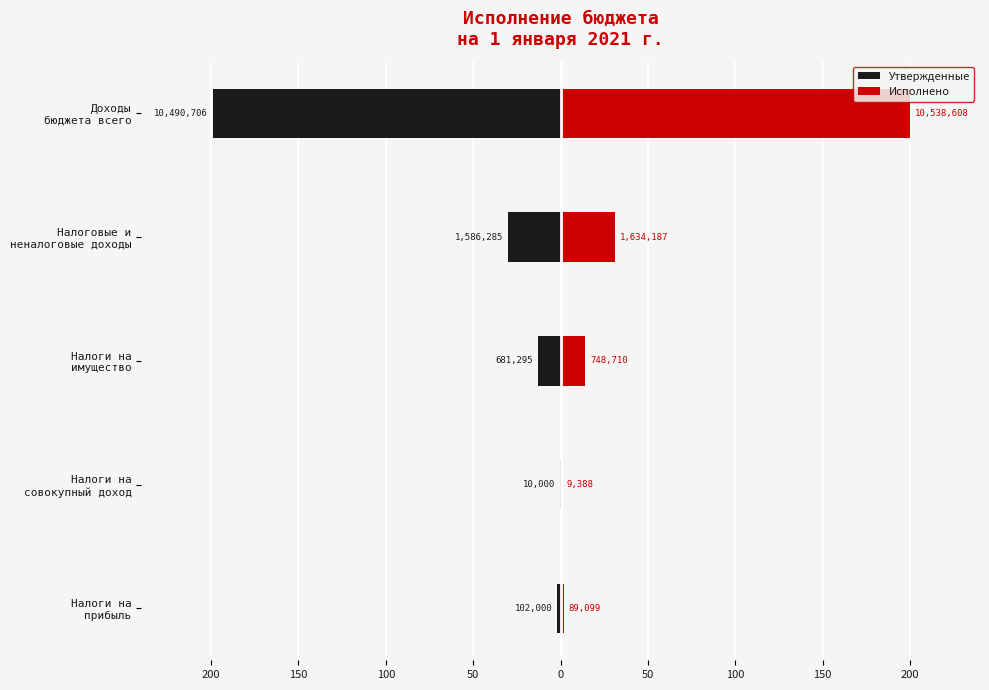

Which series has the largest total across all categories?

Исполнено